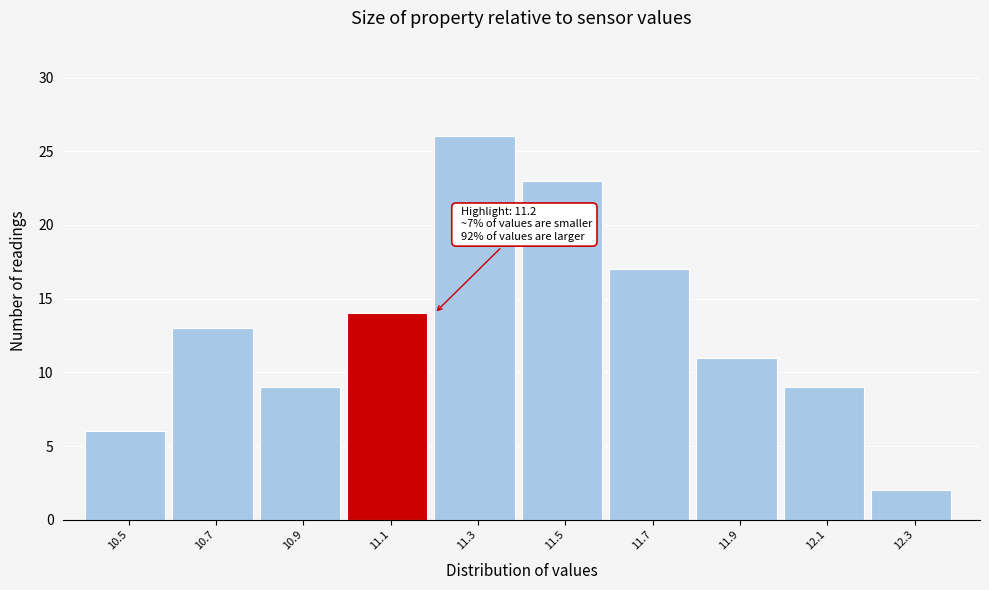

Reading left to right, list all the values displayed in this chart.

10.5=6	10.7=13	10.9=9	11.1=14	11.3=26	11.5=23	11.7=17	11.9=11	12.1=9	12.3=2